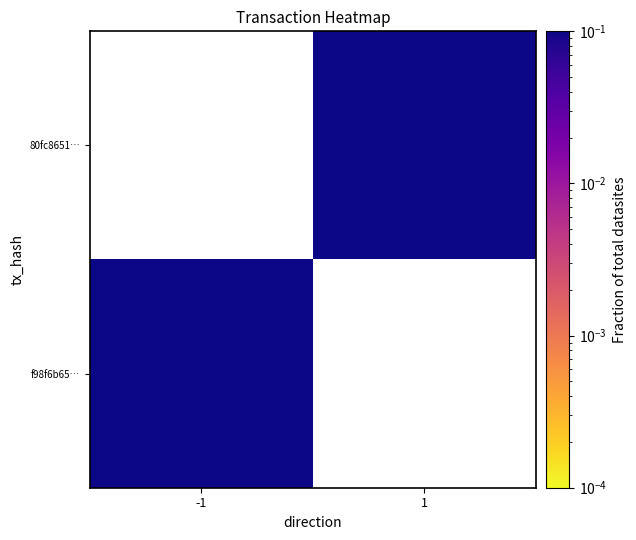

True or false: f98f6b65… has a value of 0.5 at -1.

True